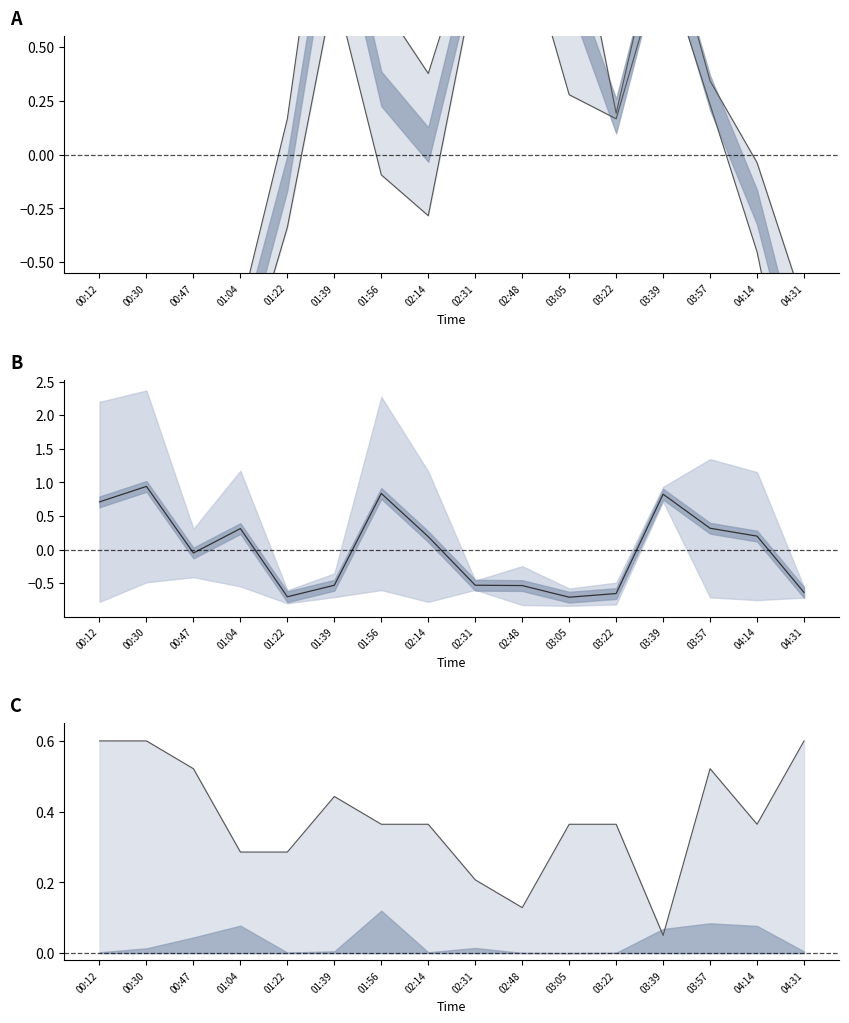

In SDS_P1, how many points are lower than both neighbors (excluding endpoints)?

2